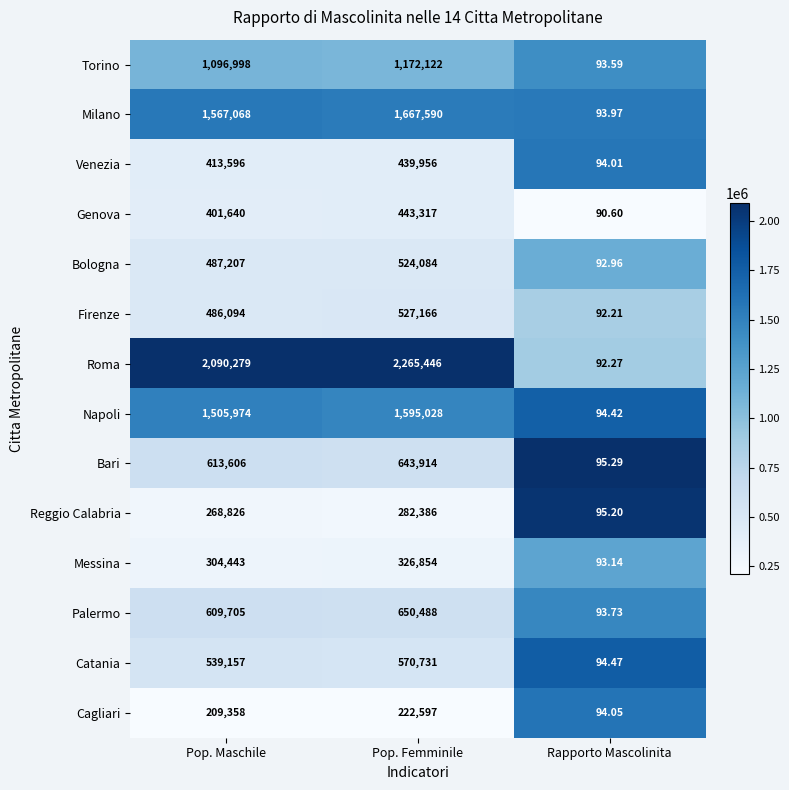

What is the spread (max minus min) of values at Pop. Femminile?

2042849.0